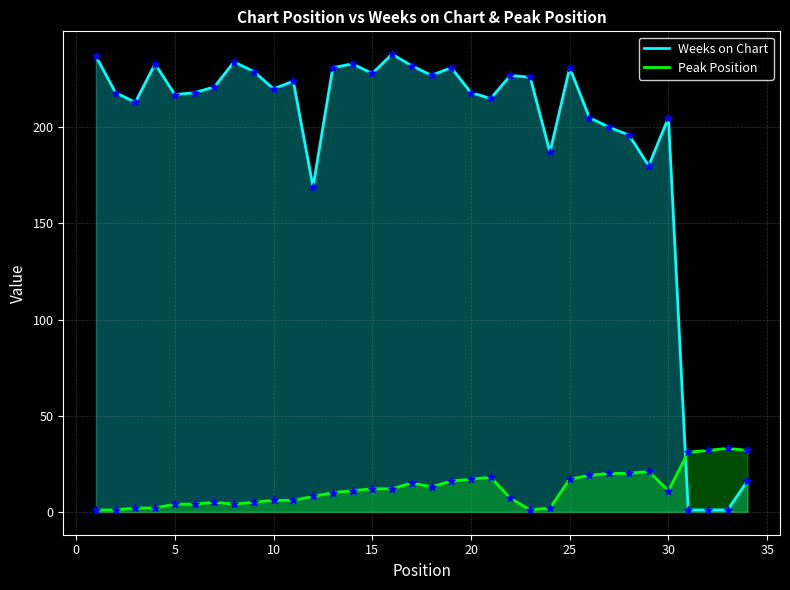

Which series contains the lowest Y value?

Weeks on Chart